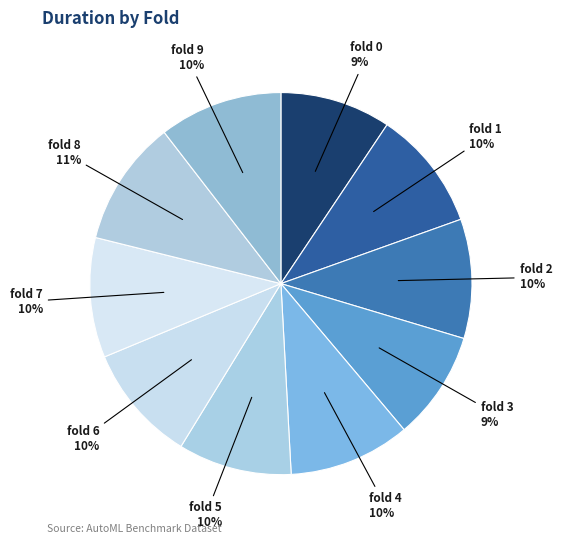

Combined, do fold 1 and fold 2 account for over 50%?

No